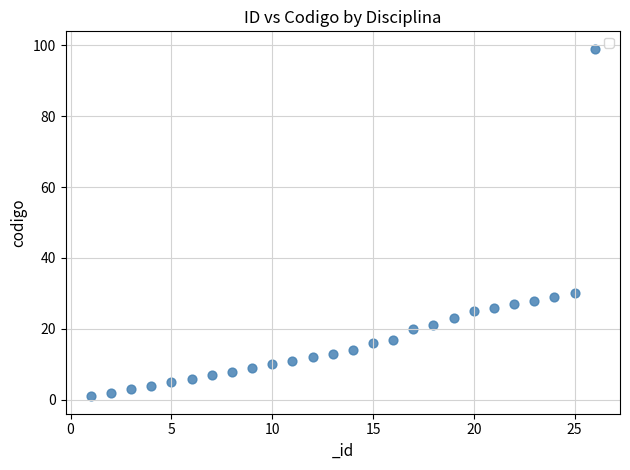

What is the range of X values (max minus min)?

25